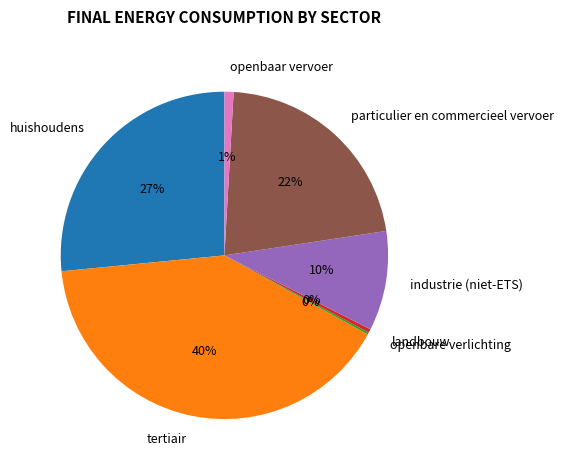

Is there any slice that represents more than half of the pie?

No